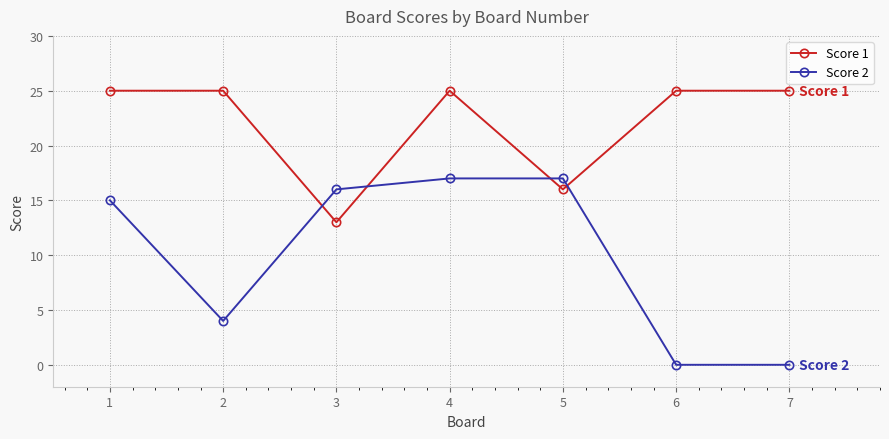

At how many categories does at least one series exceed 13?

7